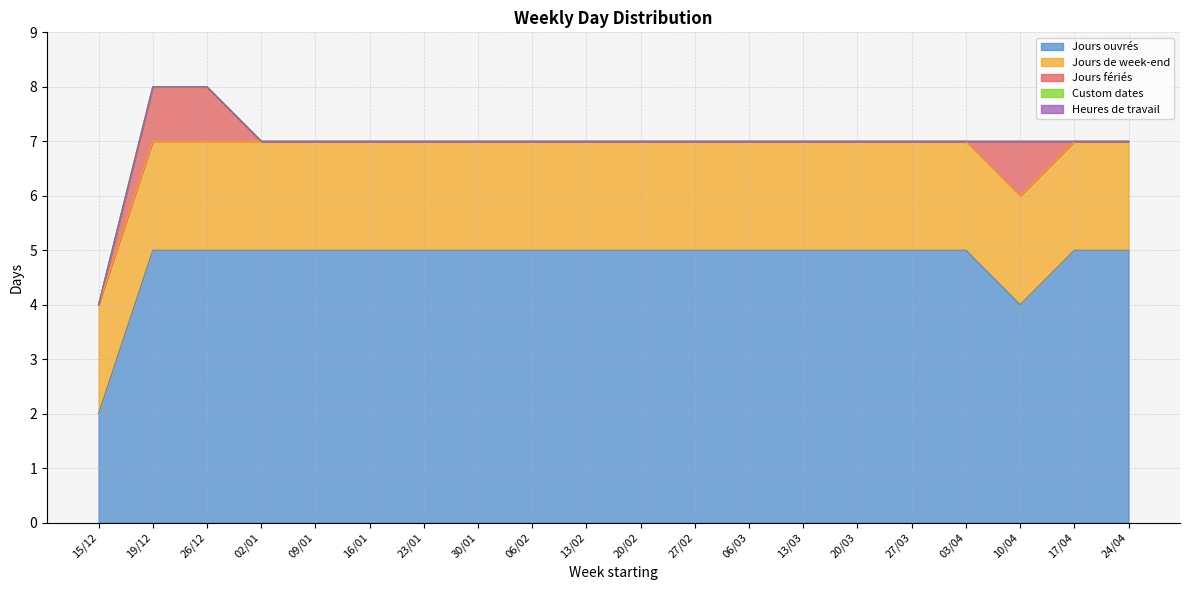

Is the value of Custom dates at 16/01 greater than the value of Jours de week-end at 20/03?

No